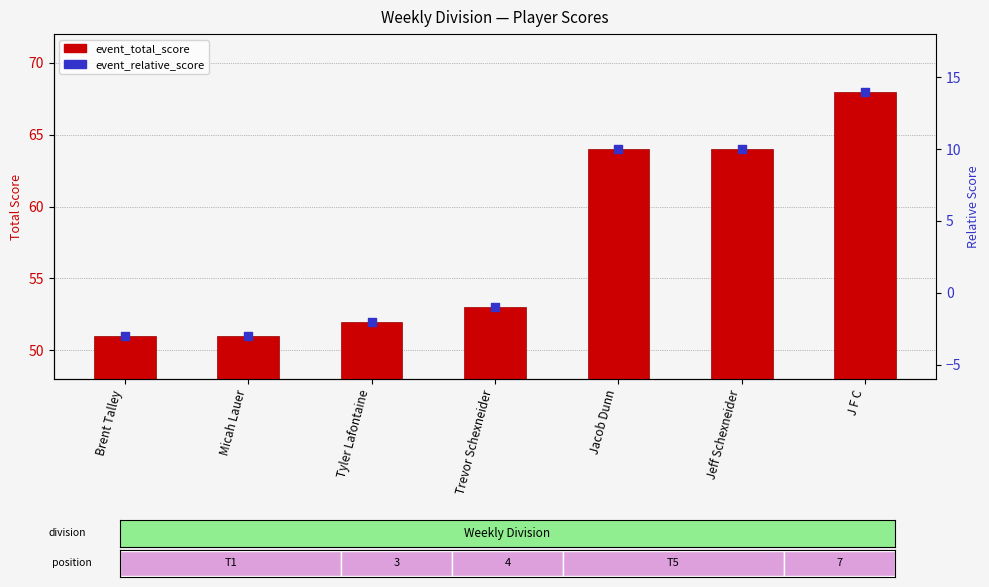

Which series reaches the maximum Y coordinate?

event_total_score